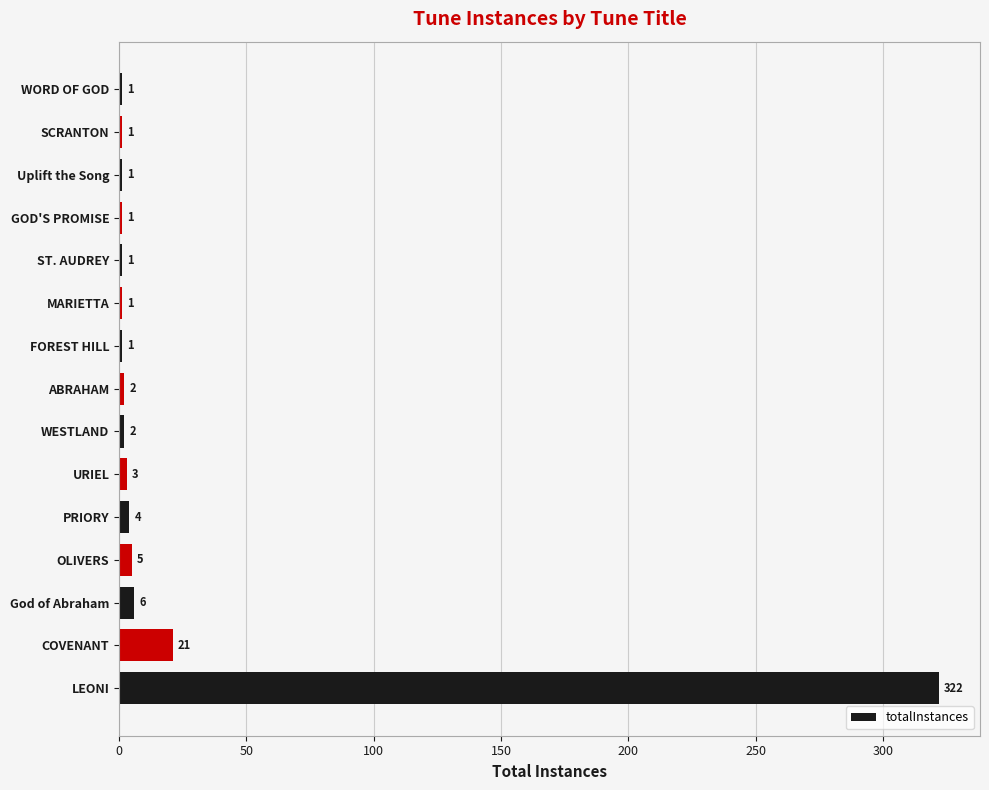

How many series are shown in this chart?

1